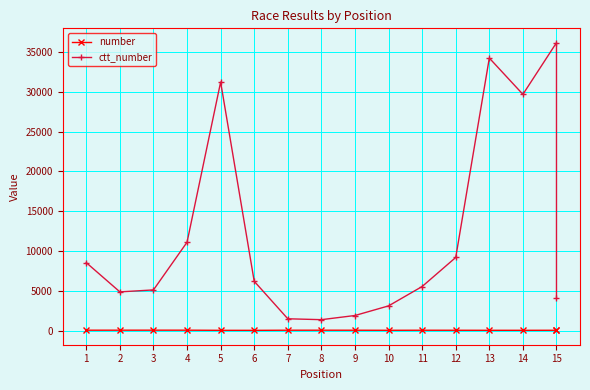

Is this an area chart (filled region under the line)?

No